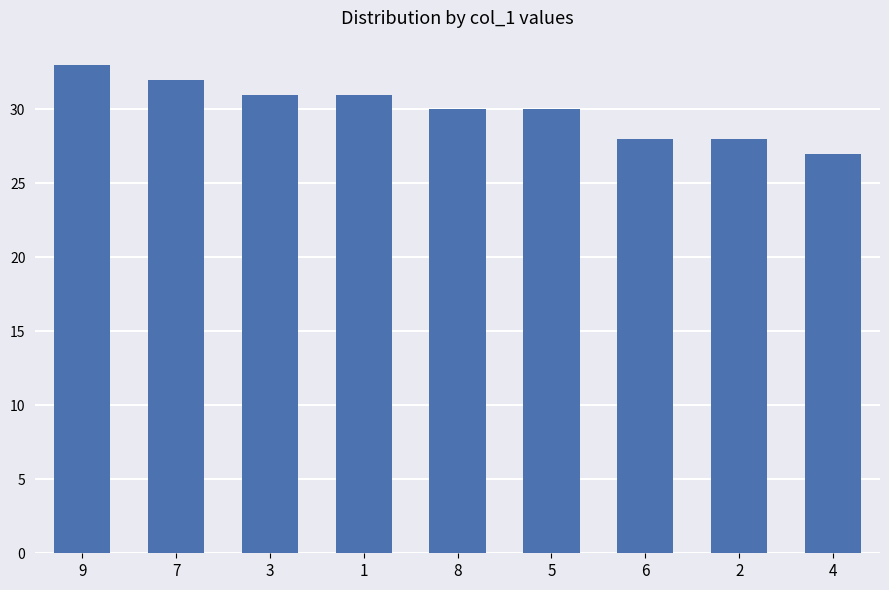

What is the sum of the values at 2 and 5?

58